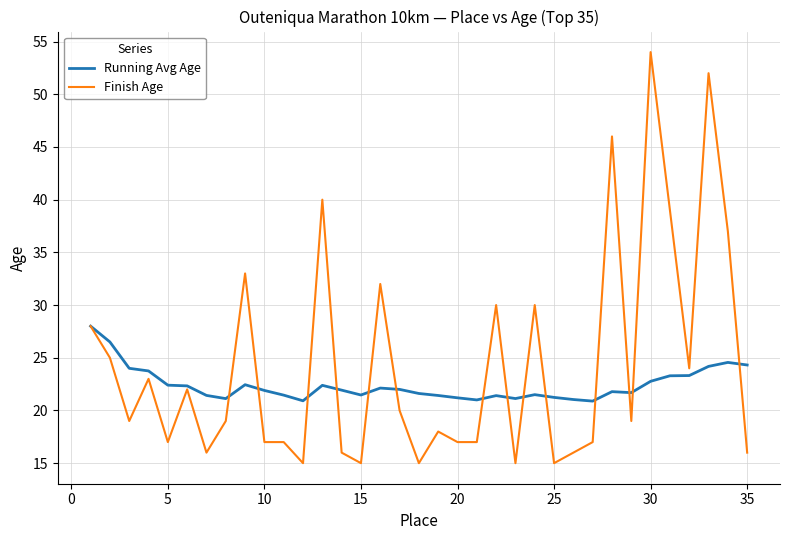

What are all the series names shown in the legend?

Running Avg Age, Finish Age